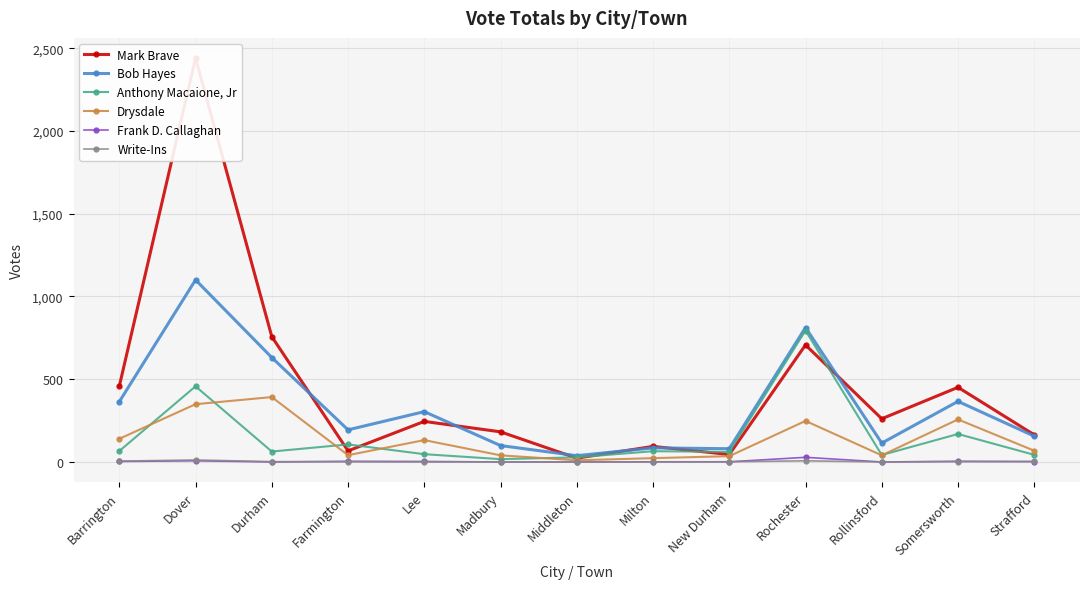

What is the sum of all Drysdale values?

1775